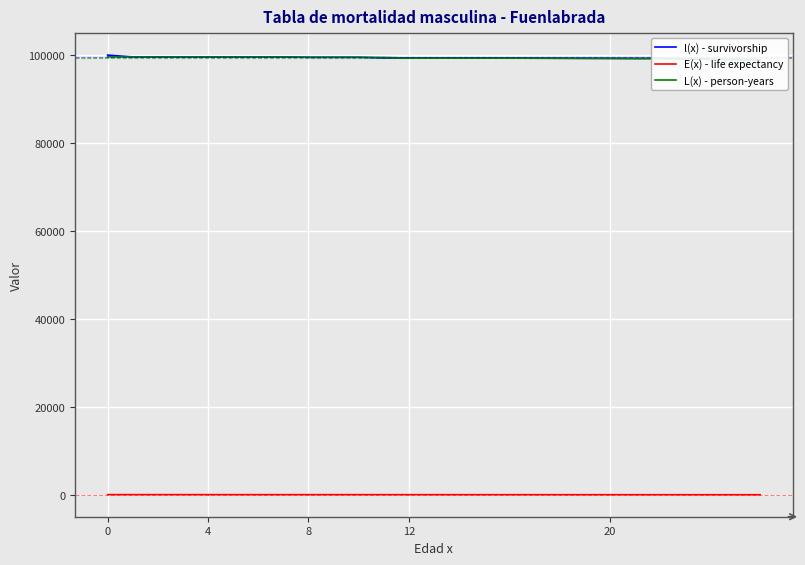

What is the difference between the highest and lowest values at 9?

99428.2